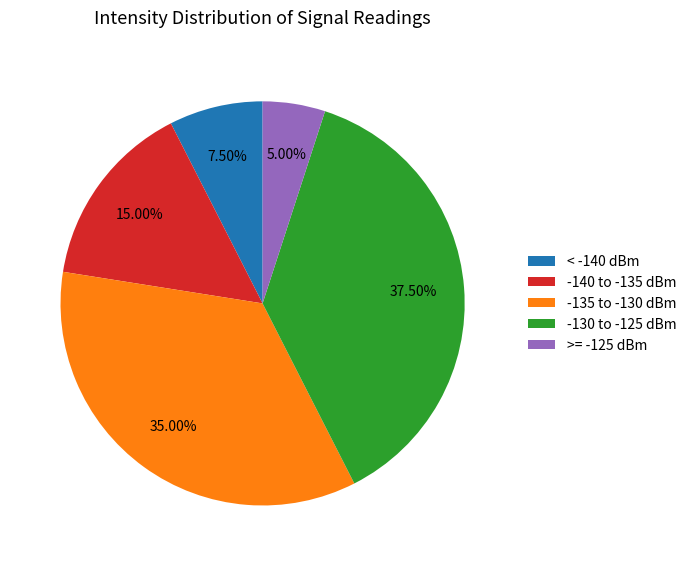

Which slice is the largest?

-130 to -125 dBm